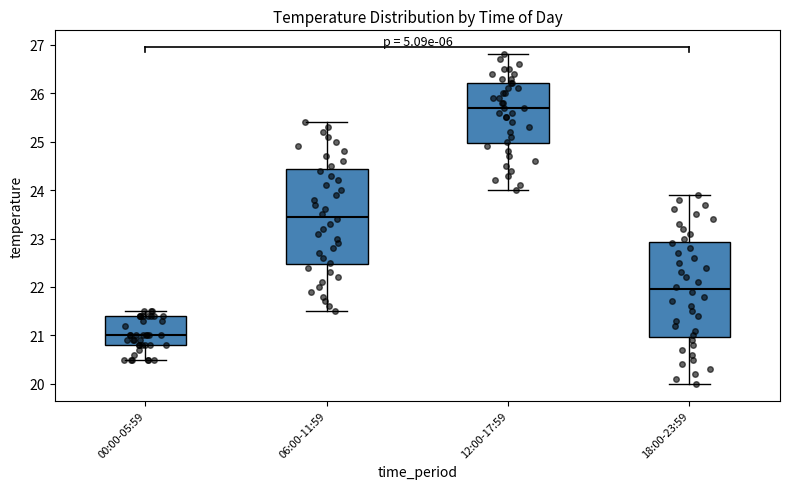

Reading left to right, transcribe this box plot: for each box, give where its median line is, the range the box spans, and where its two whiskers end, as read against the y-axis. The values are not printed on the chart, so give them approximately, as read against the axis.

00:00-05:59: median 21.0, box 20.8 to 21.4, whiskers 20.5 to 21.5
06:00-11:59: median 23.5, box 22.5 to 24.4, whiskers 21.5 to 25.4
12:00-17:59: median 25.7, box 25.0 to 26.2, whiskers 24.0 to 26.8
18:00-23:59: median 22.0, box 21.0 to 22.9, whiskers 20.0 to 23.9